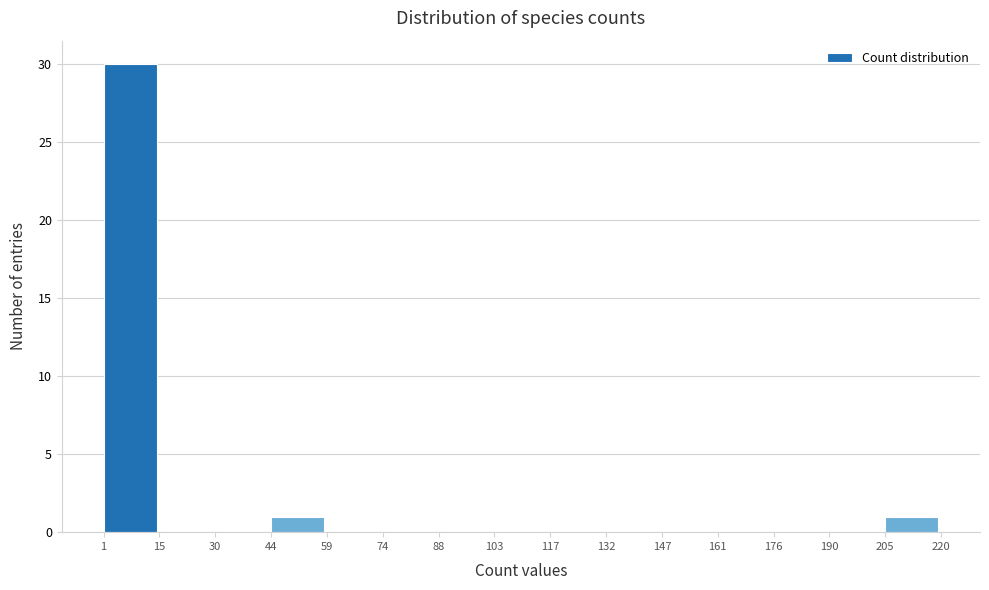

Reading left to right, transcribe this chart: for each bar, give the range it covers on the x-axis and its height. The values are not printed on the chart, so give them approximately, as read against the axis.

1 to 15: 30
15 to 30: 0
30 to 44: 0
44 to 59: 1
59 to 74: 0
74 to 88: 0
88 to 103: 0
103 to 117: 0
117 to 132: 0
132 to 147: 0
147 to 161: 0
161 to 176: 0
176 to 190: 0
190 to 205: 0
205 to 220: 1